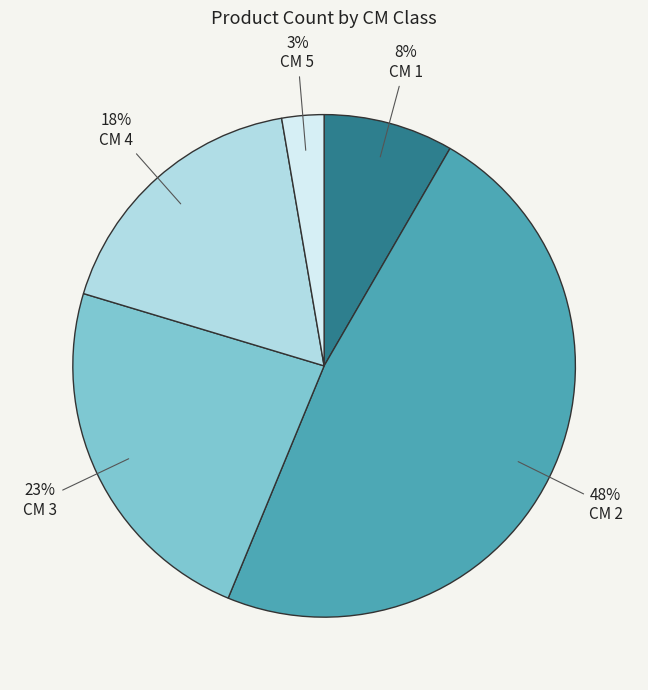

Does any single category account for the majority?

No